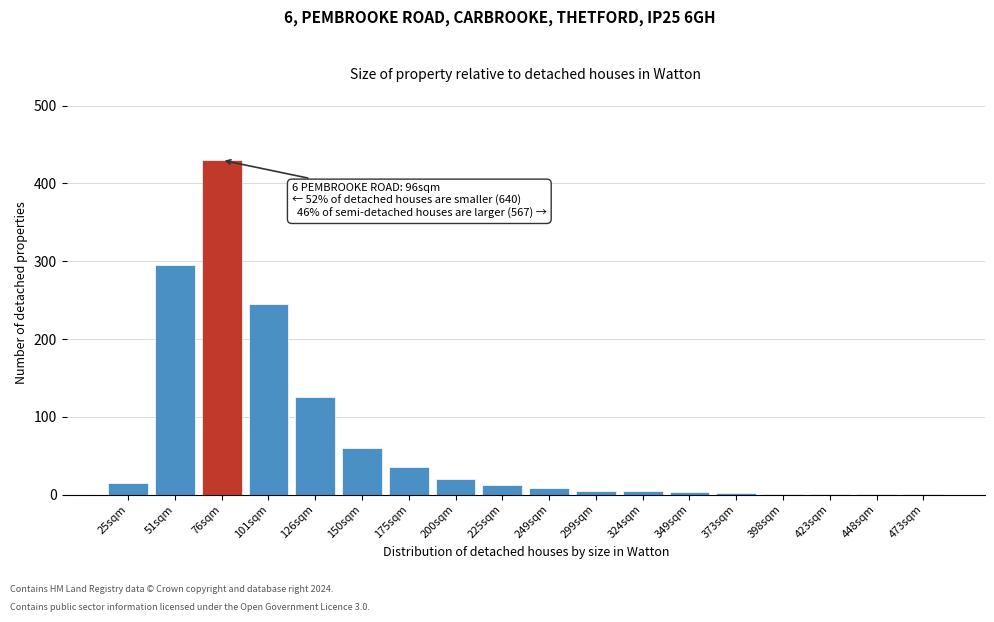

What is the sum of all values?

1263